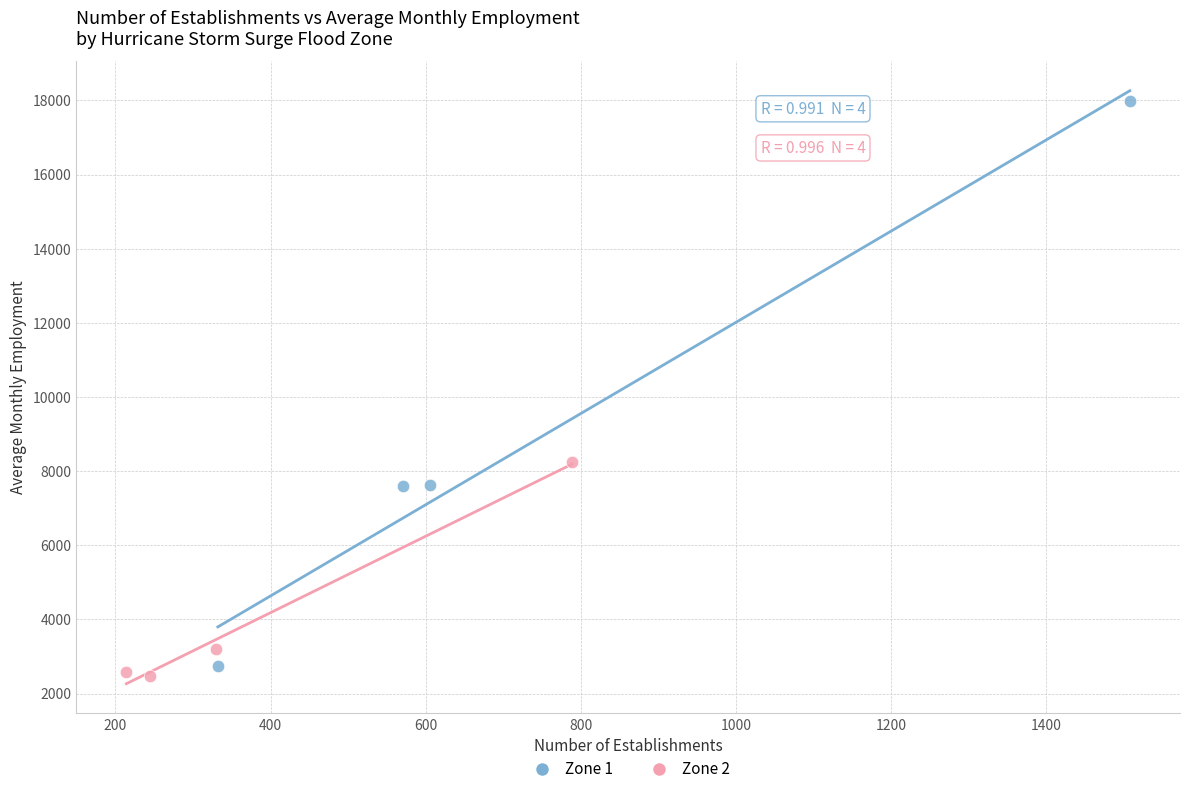

Which series reaches the maximum Y coordinate?

Zone 1